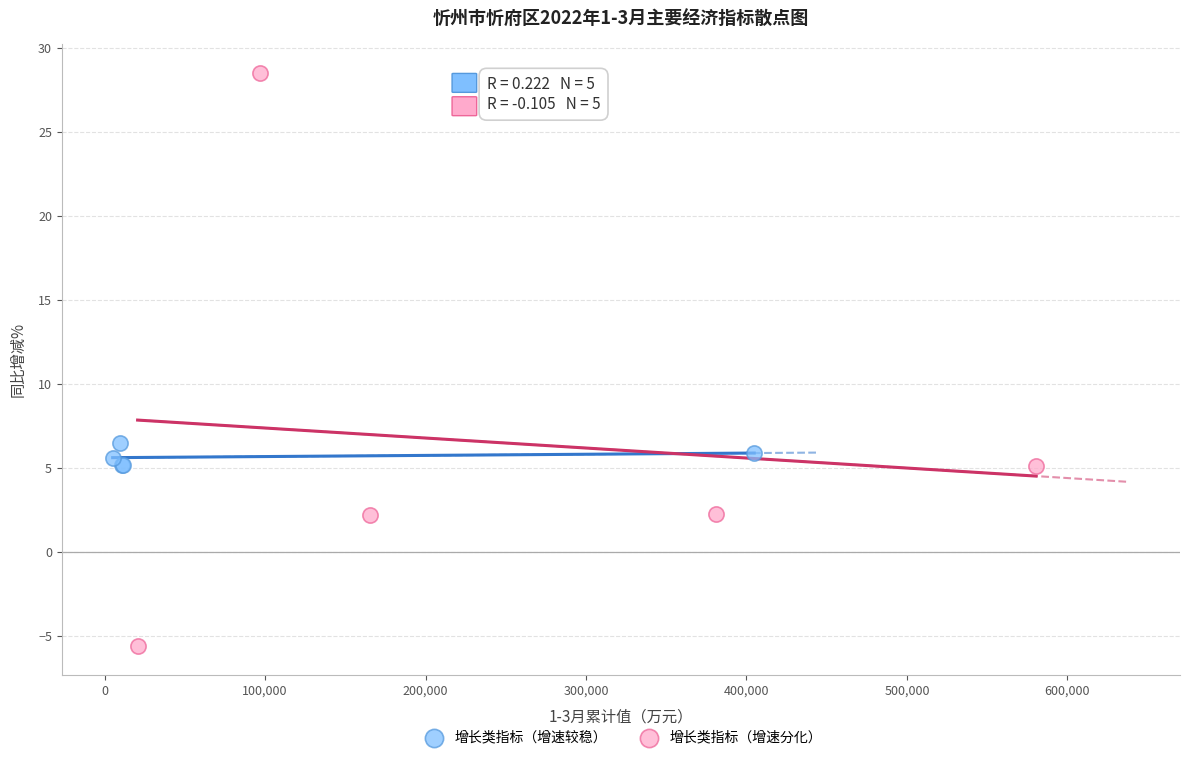

Which series reaches the maximum Y coordinate?

增长类指标（增速分化）